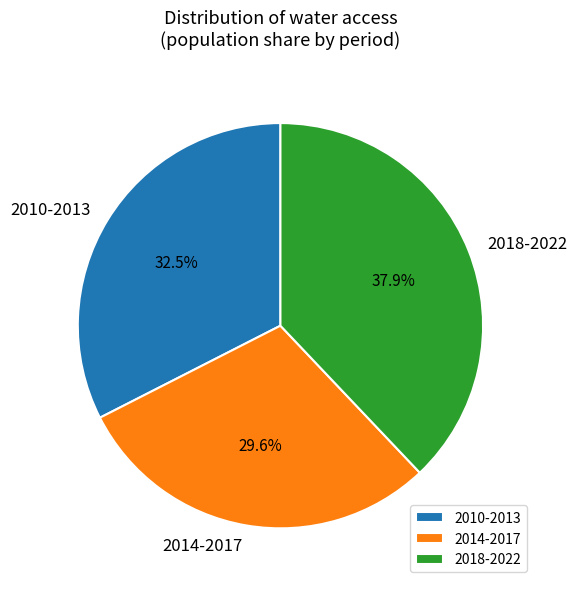

Which slice is the smallest?

2014-2017